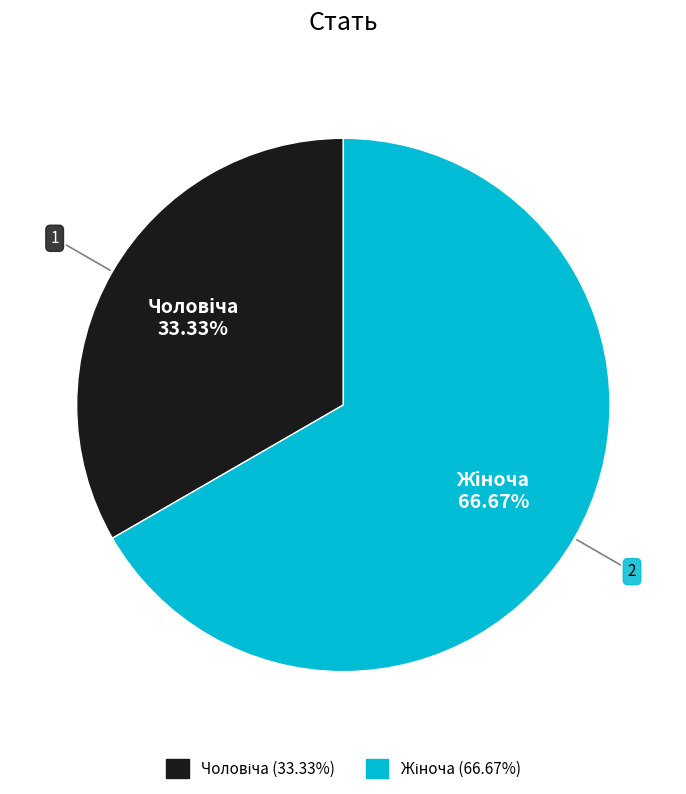

Is there a majority slice in this chart?

Yes